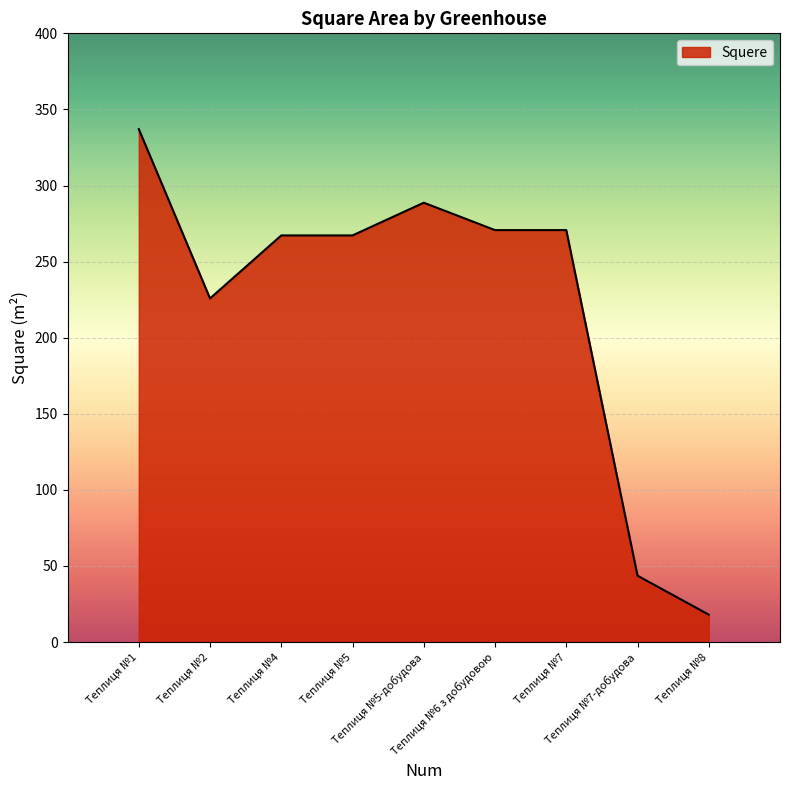

What is the difference between the maximum and minimum values?

319.1